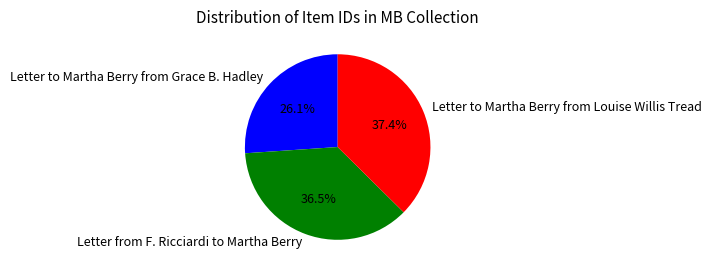

The Letter to Martha Berry from Louise Willis Tread slice represents 37% of the pie. True or false?

True